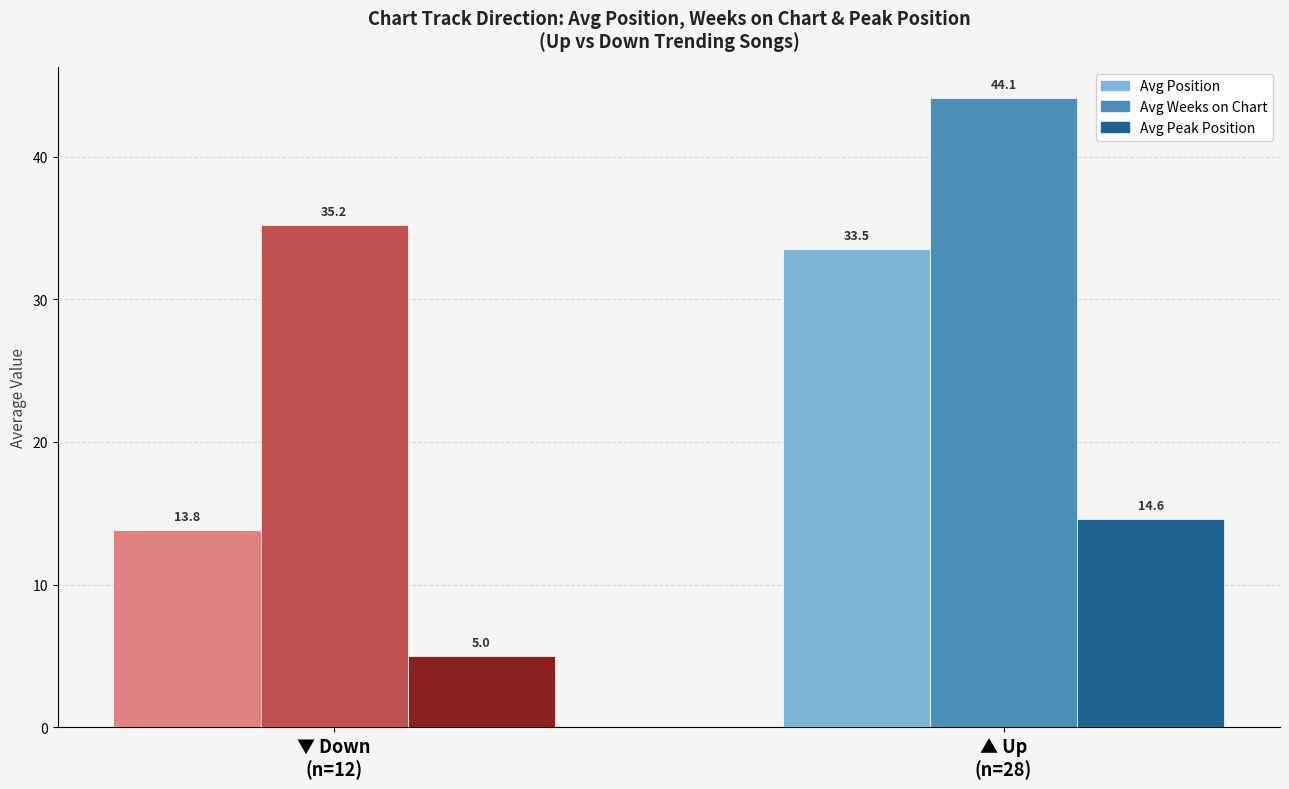

Are the bars horizontal?

No